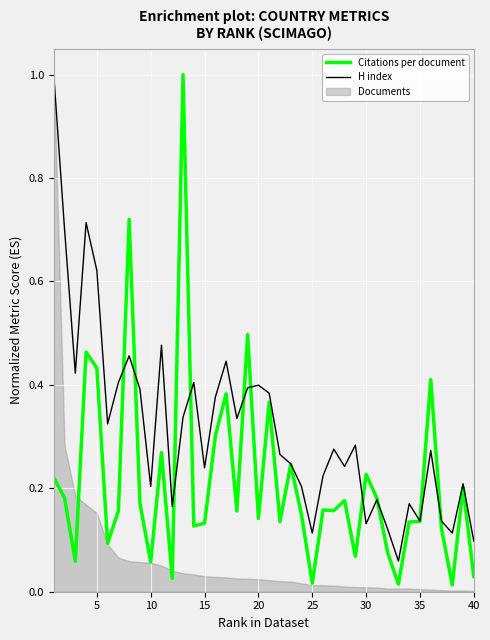

True or false: H index has a value of 0.4 at 20.

True